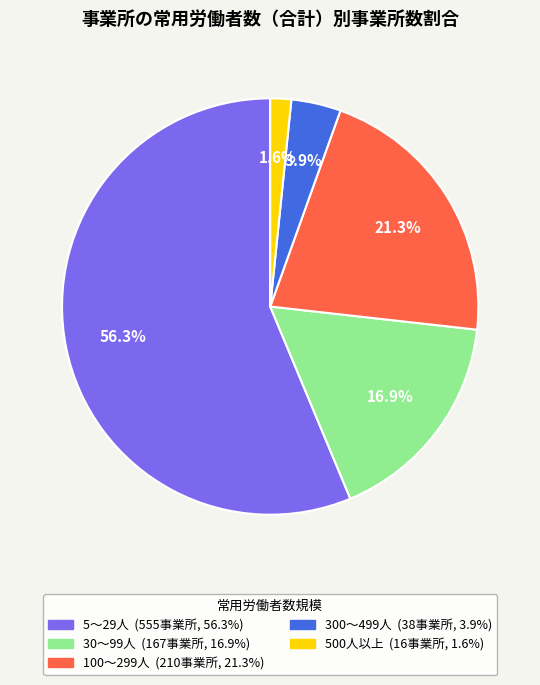

Is 300～499人 the majority of the pie?

No